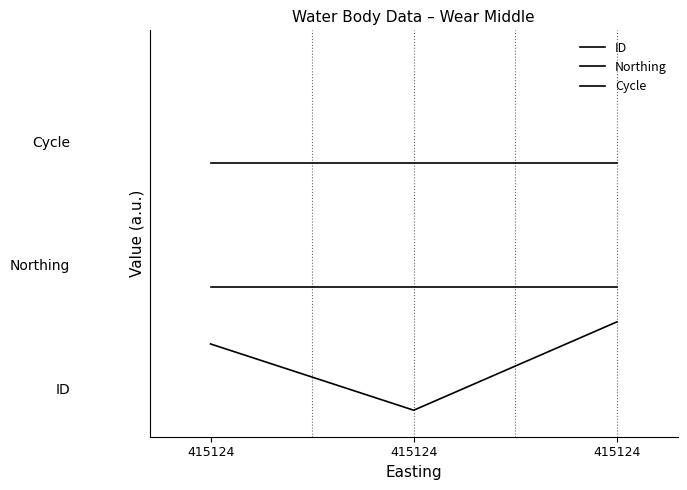

What are all the series names shown in the legend?

ID, Northing, Cycle